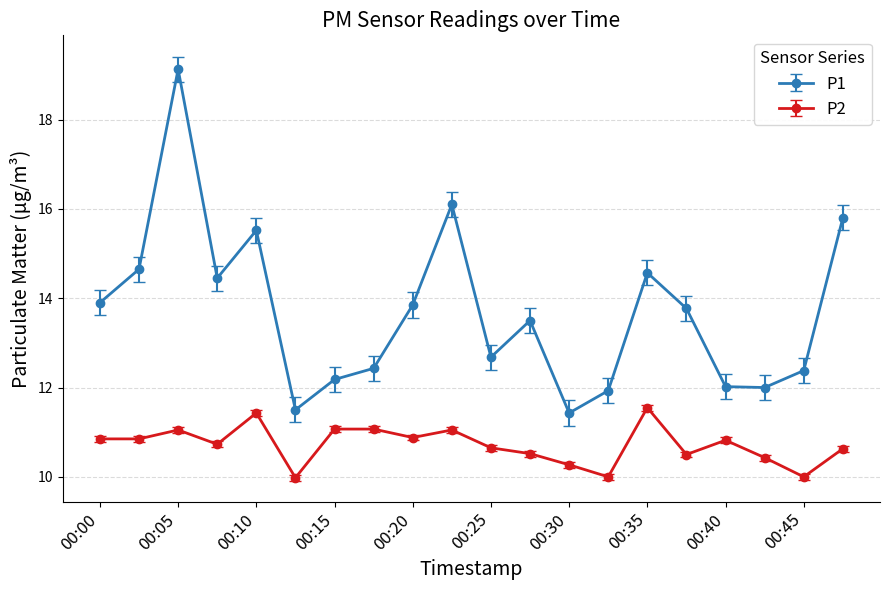

Rank the series by their average value, from lowest to highest.

P2, P1